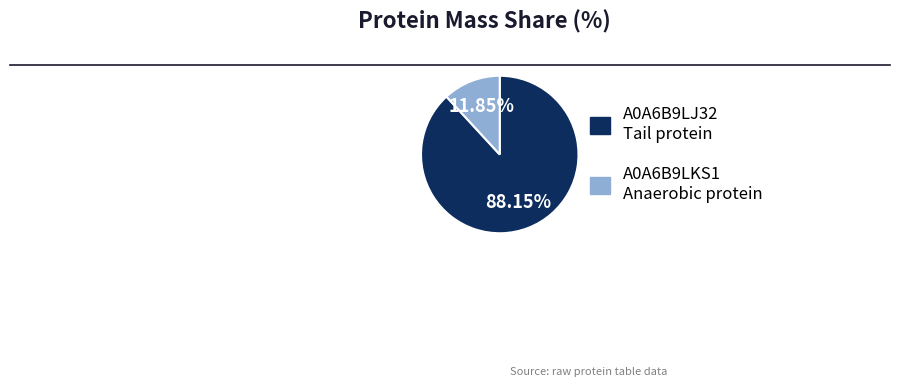

Is there a majority slice in this chart?

Yes